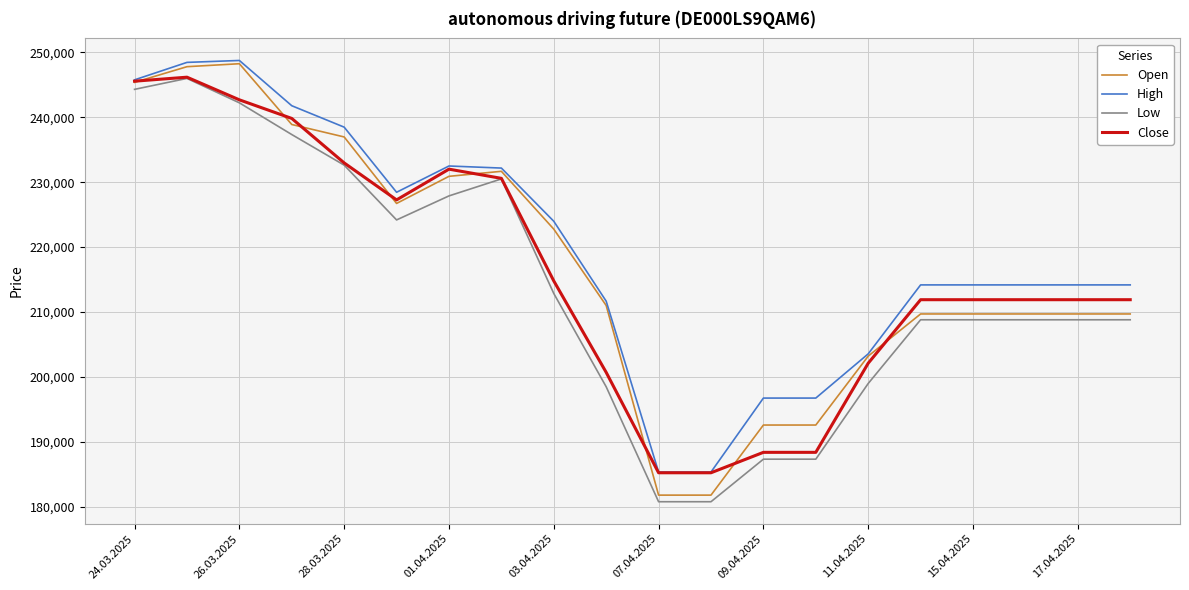

Which series has the largest range (max minus min)?

Open